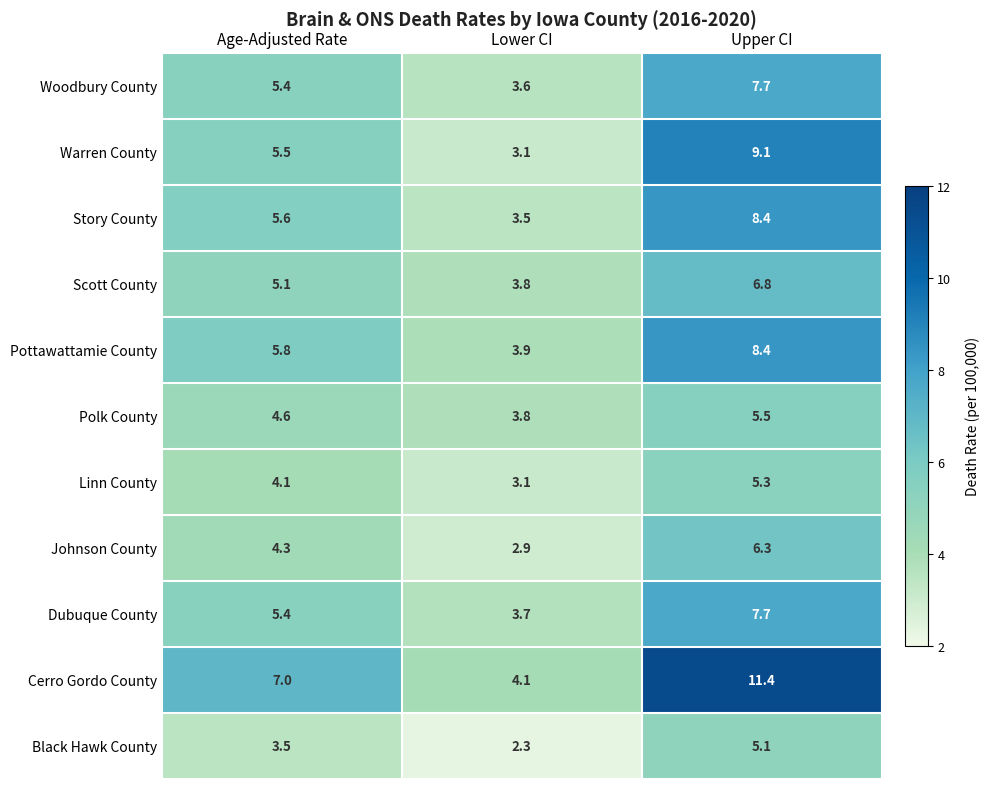

At how many categories does at least one series exceed 3?

3